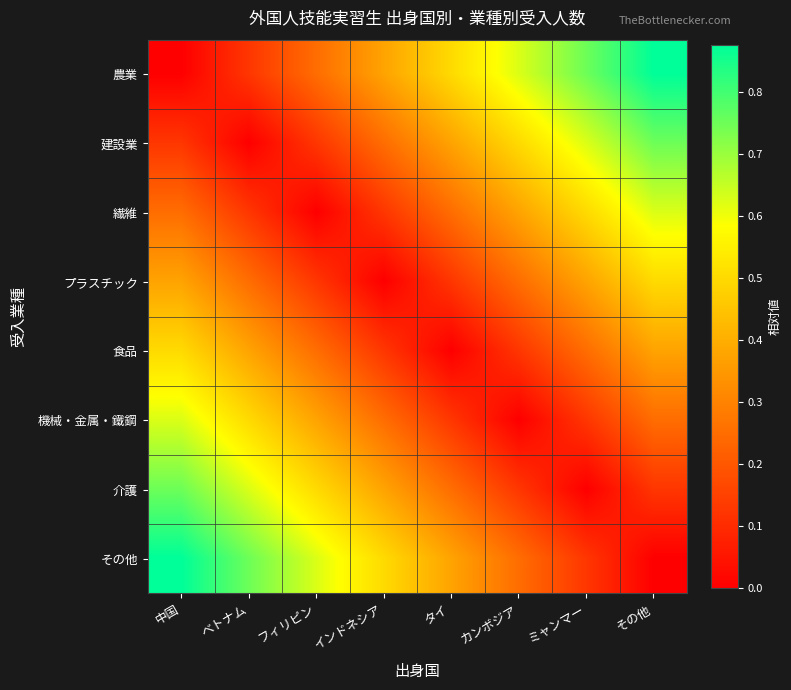

Which category has the highest value across all series?

その他